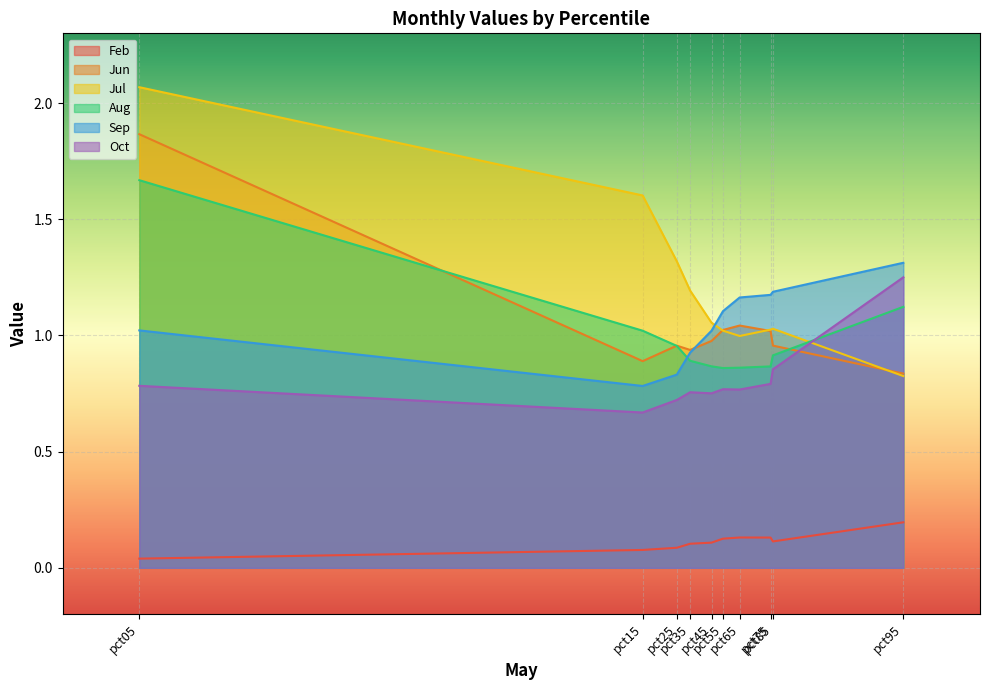

True or false: Jul has a value of 0.3 at pct45.

False